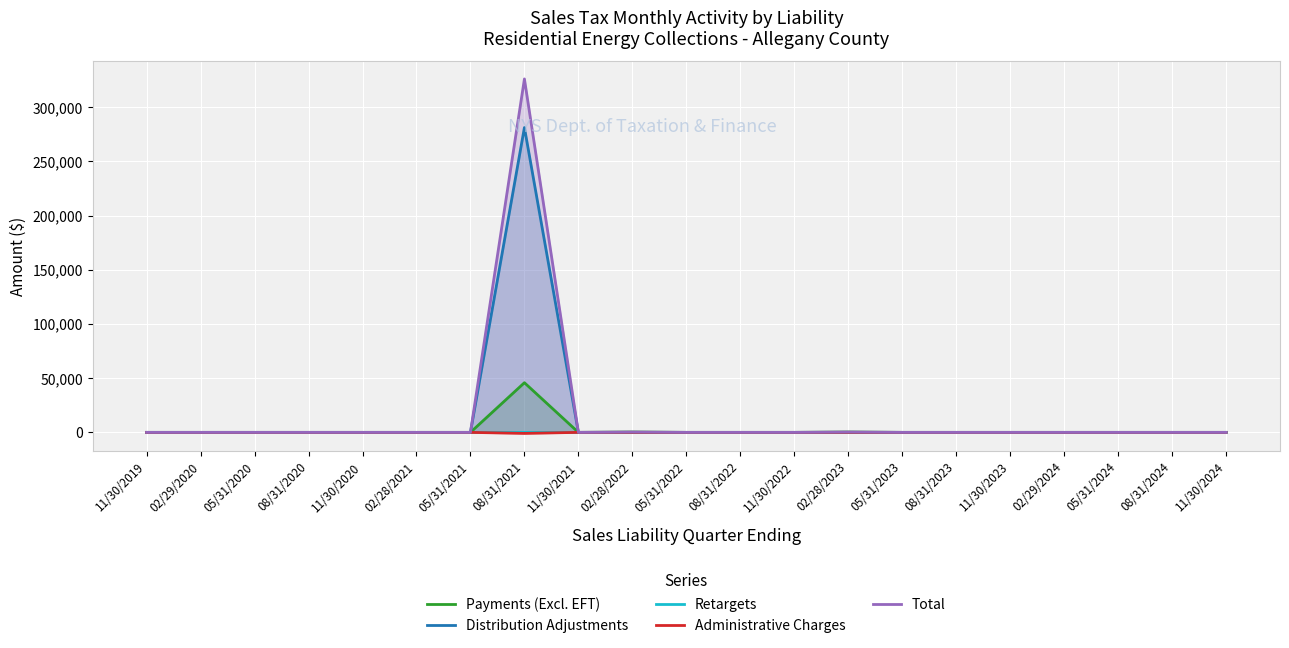

What is the greatest value displayed?

325983.7